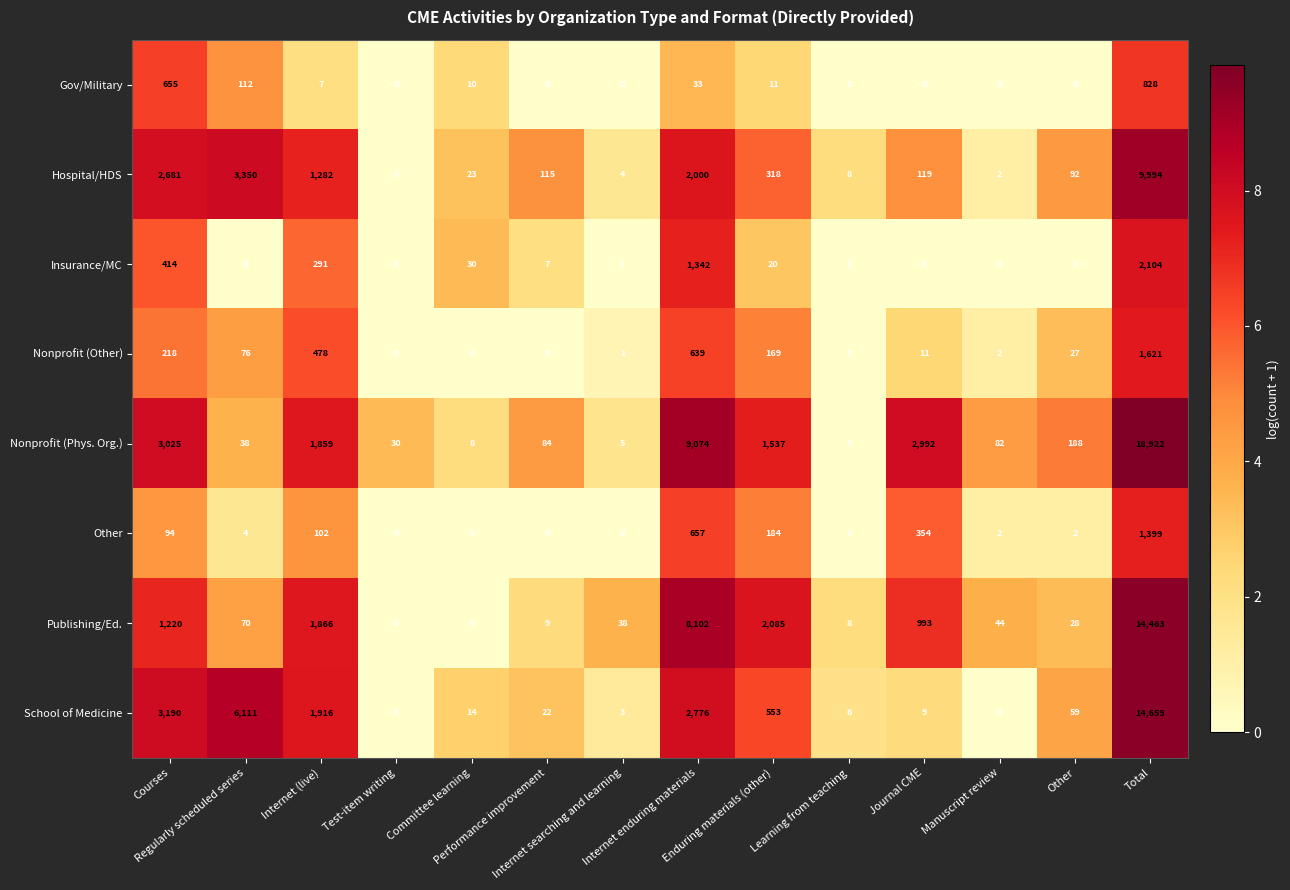

Which series has the widest spread of values?

Nonprofit (Phys. Org.)